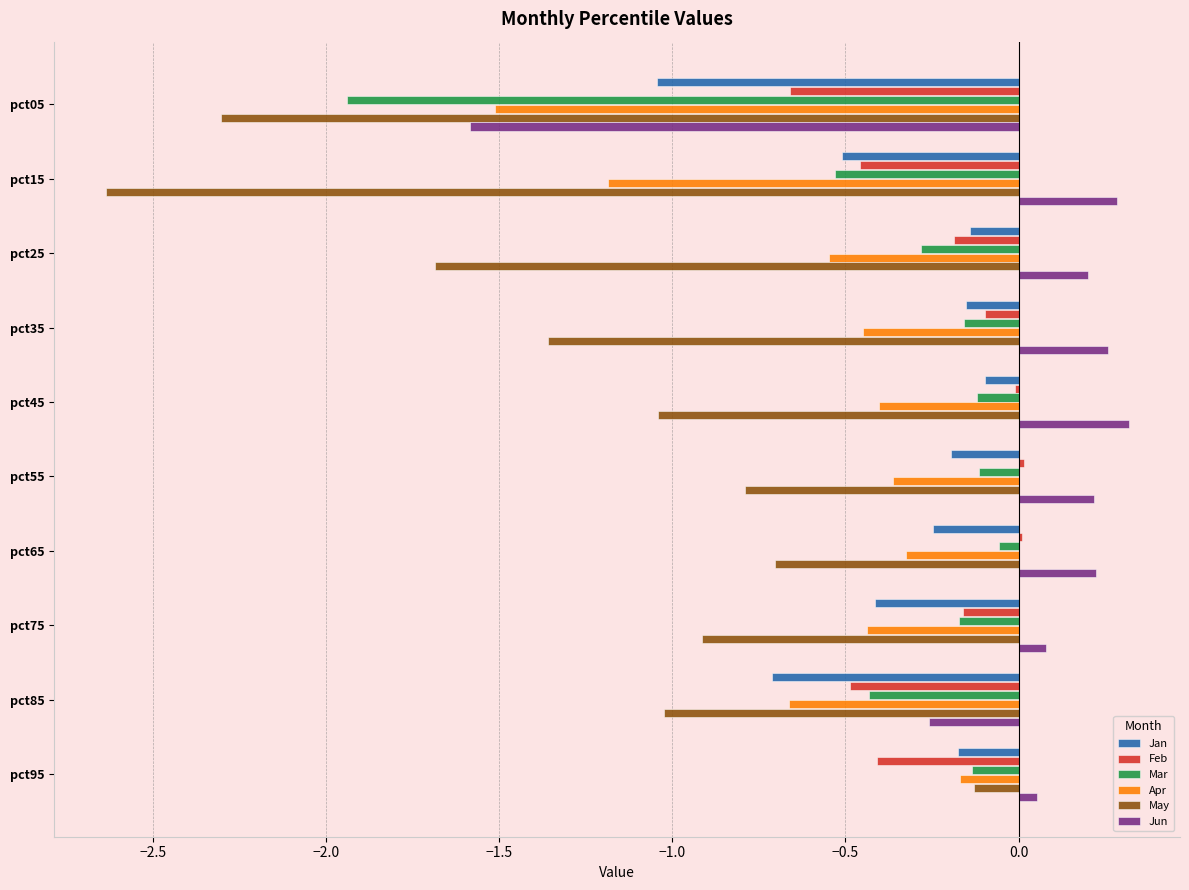

Which label corresponds to the smallest value in the chart?

pct15